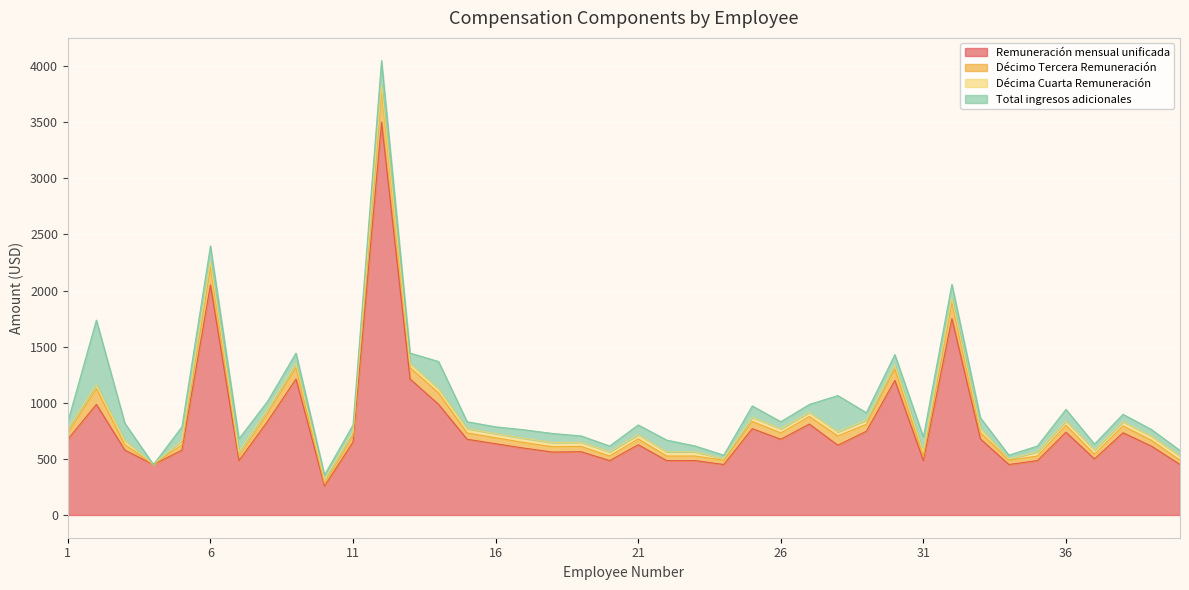

How many interior local valleys does the Remuneración mensual unificada series have?

11